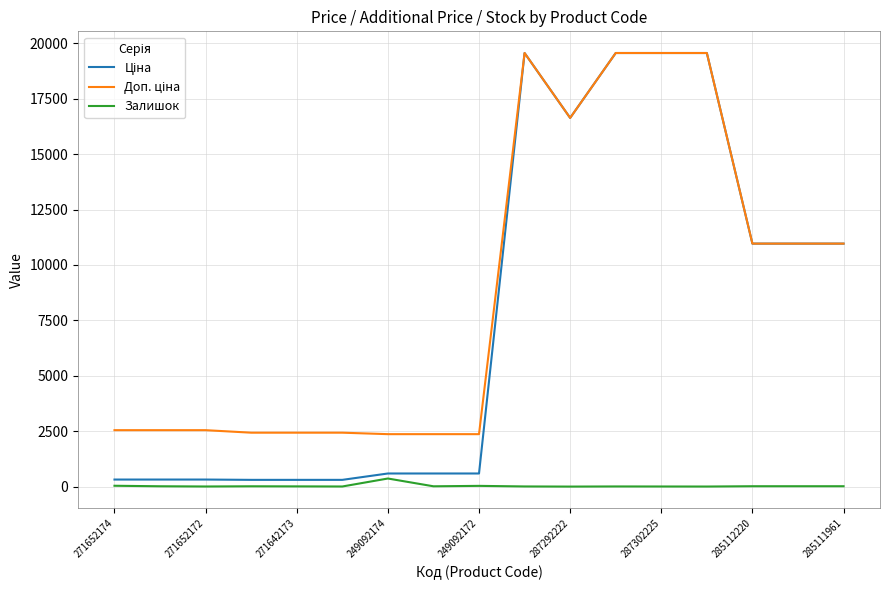

What is the greatest value displayed?

19564.9